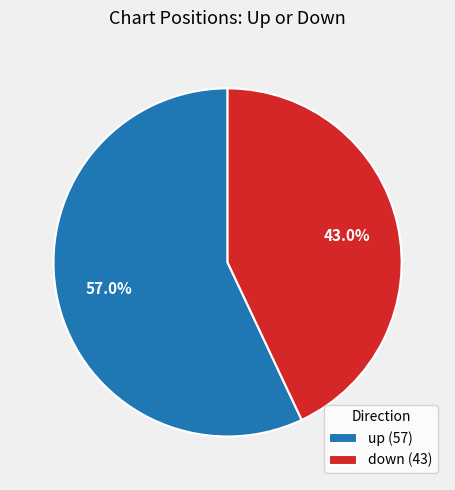

How many segments does this pie chart have?

2